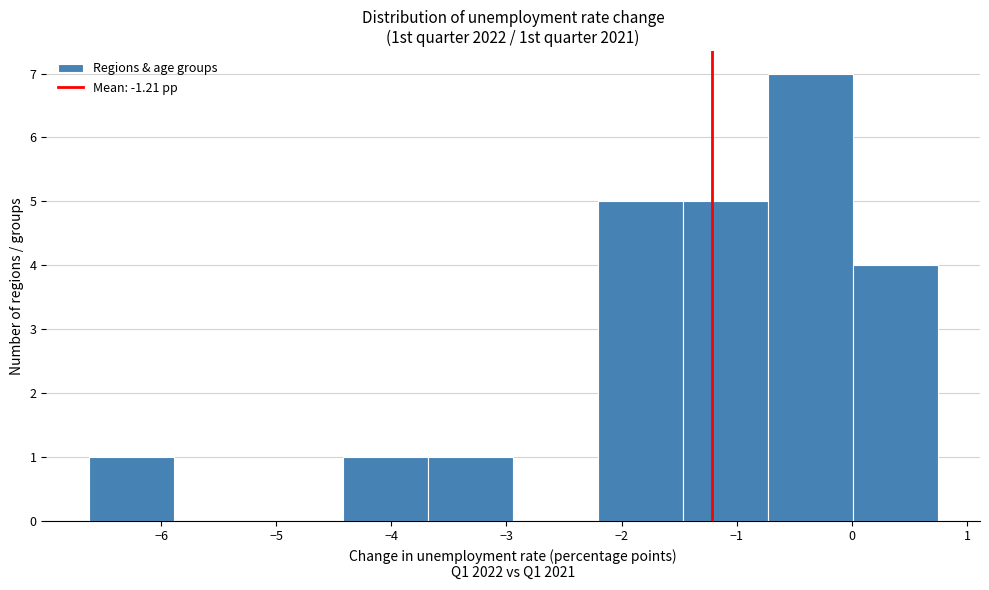

Reading left to right, list every bar in this chart as the range it spans on the x-axis followed by its height. Neither the bar edges nor the heights are printed on the chart, so give them approximately, as read against the axes.

-6.6 to -5.9: 1
-5.9 to -5.2: 0
-5.2 to -4.4: 0
-4.4 to -3.7: 1
-3.7 to -2.9: 1
-2.9 to -2.2: 0
-2.2 to -1.5: 5
-1.5 to -0.7: 5
-0.7 to 0.0: 7
0.0 to 0.7: 4